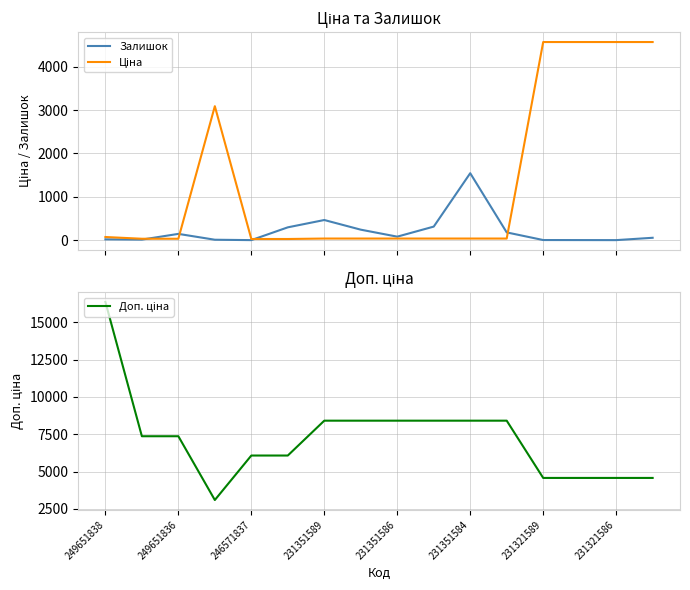

What is the maximum value for Залишок?

1545.0